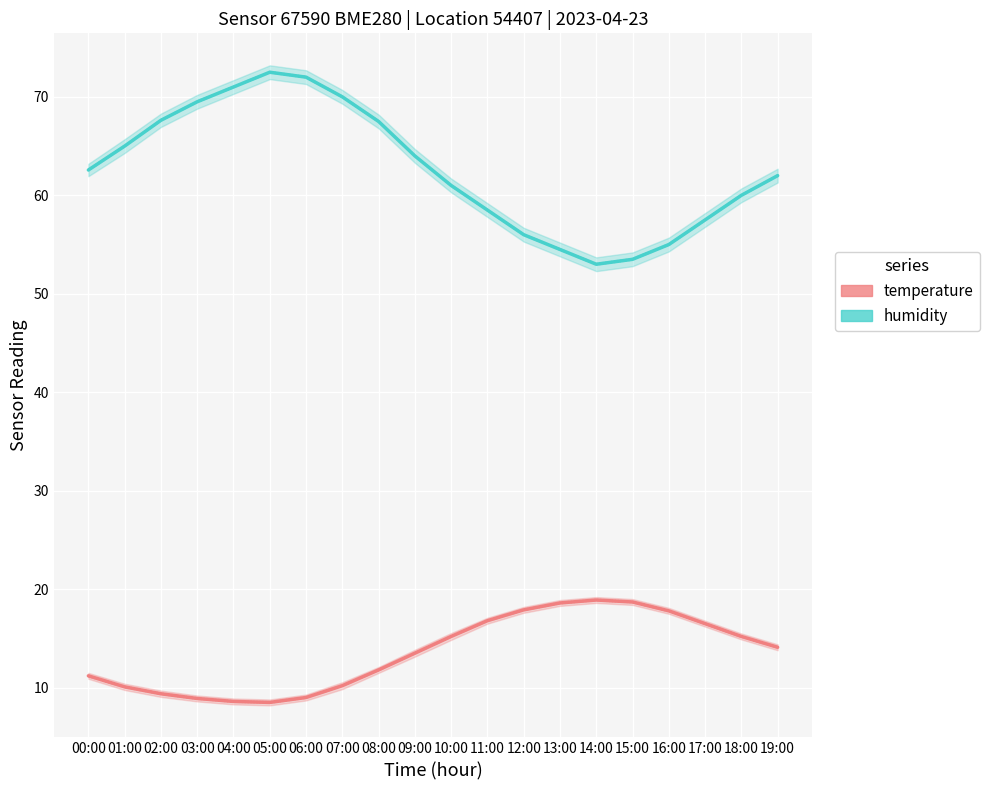

What is the value of the humidity point at the 13th from the left?

56.0